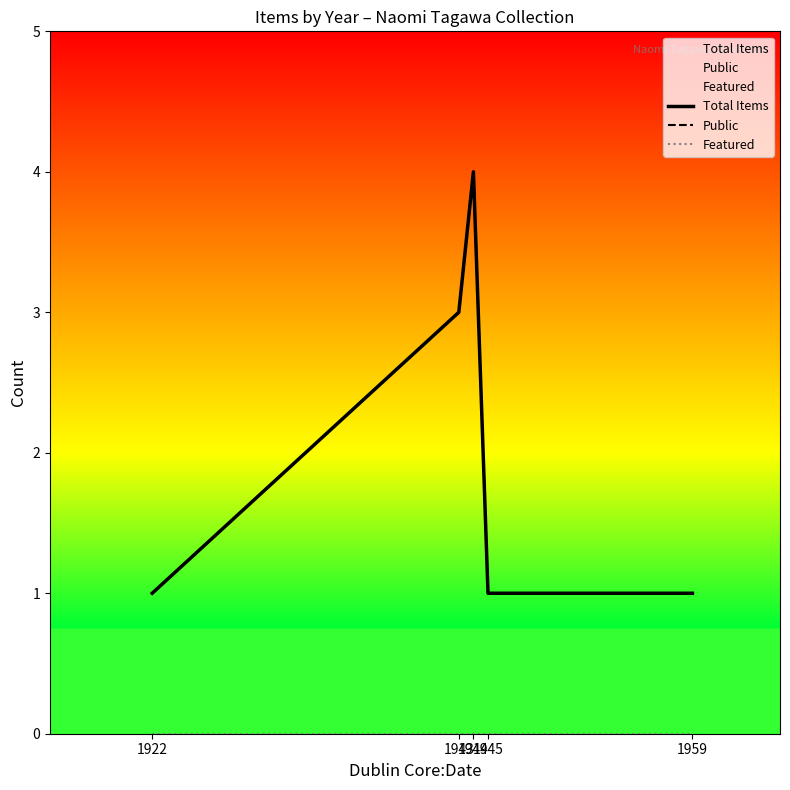

Does the chart display data point markers on the line(s)?

No